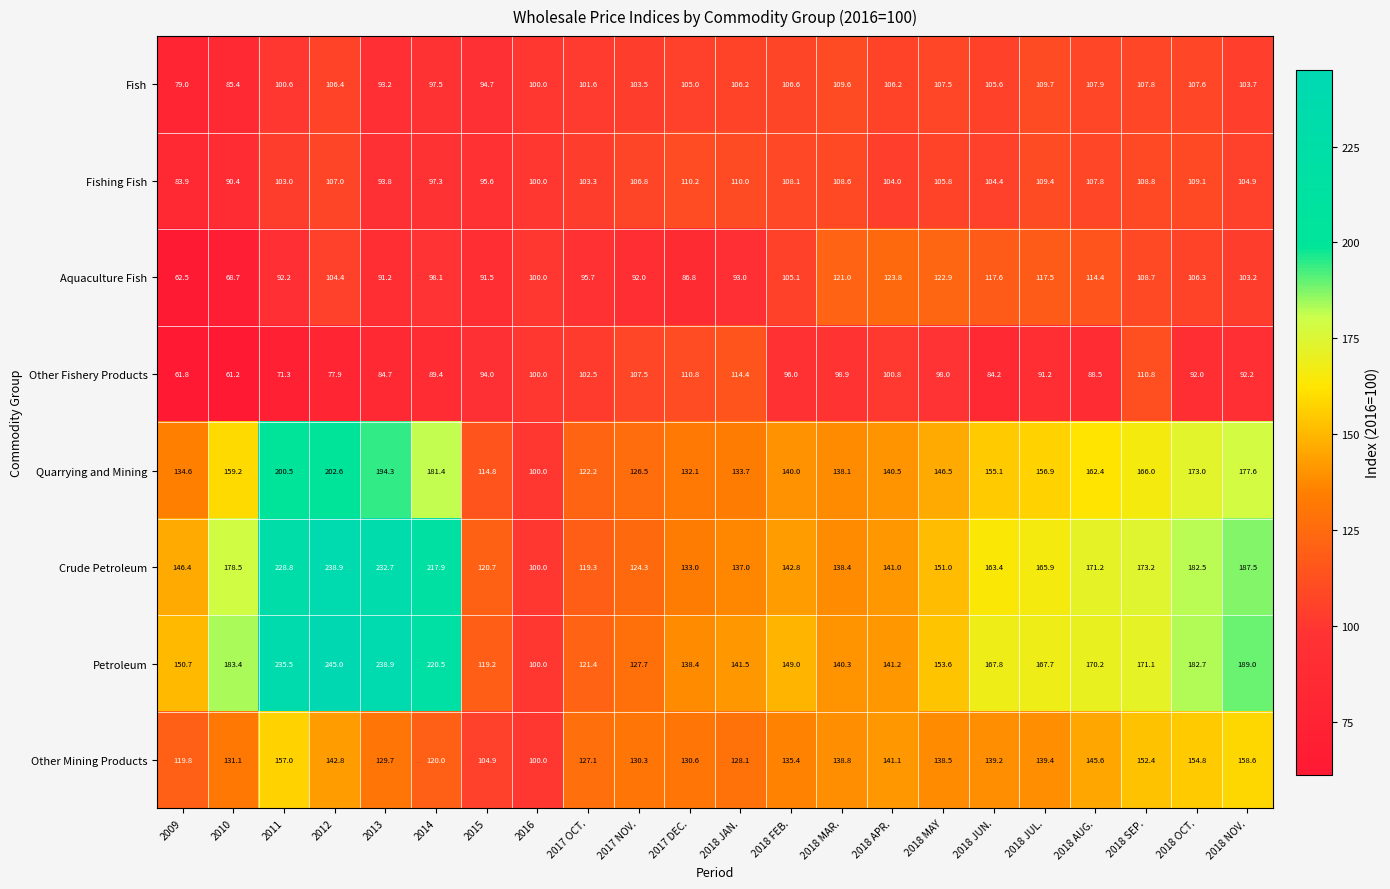

Between 2017 DEC. and 2018 APR., which series saw the biggest shift?

Aquaculture Fish